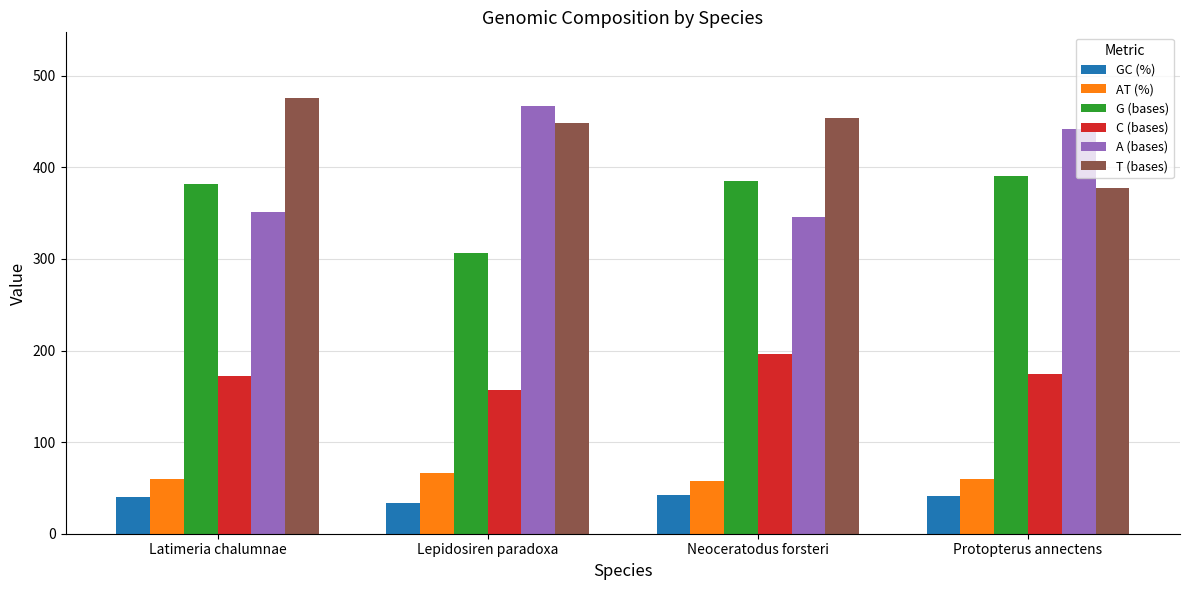

Which category has the lowest value across all series?

Lepidosiren paradoxa